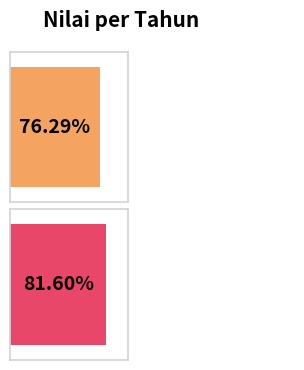

What is the difference between the values at 2022 and 2021?

5.3